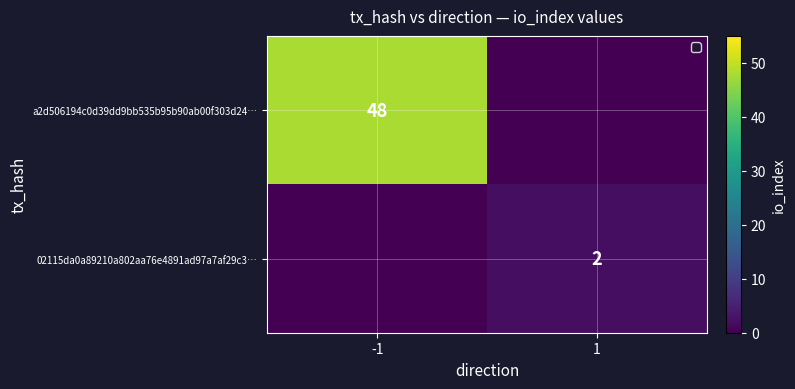

The value of a2d506194c0d39dd9bb535b95b90ab00f303d24… at -1 is 48. True or false?

True